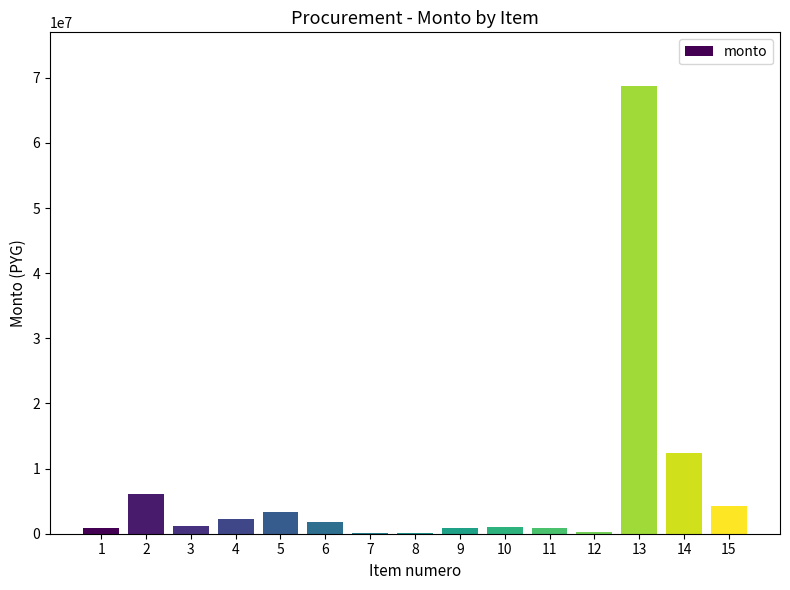

What is the maximum value shown in the chart?

68741310